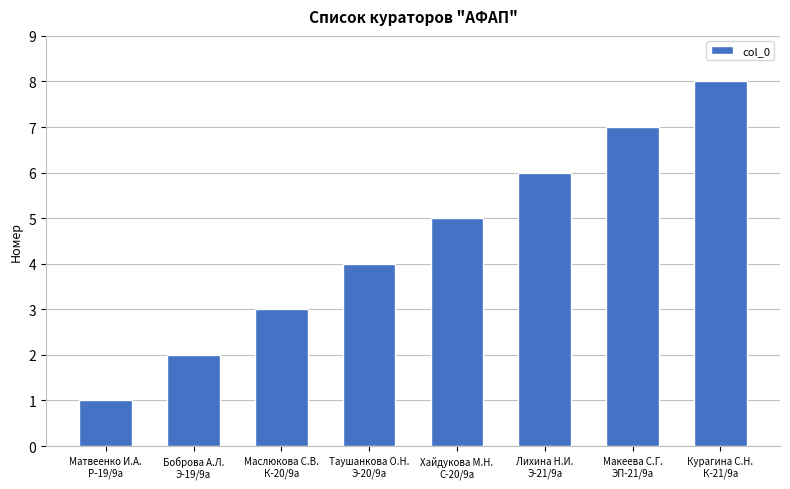

Is it true that the value at Макеева С.Г.
ЭП-21/9а is 7?

True